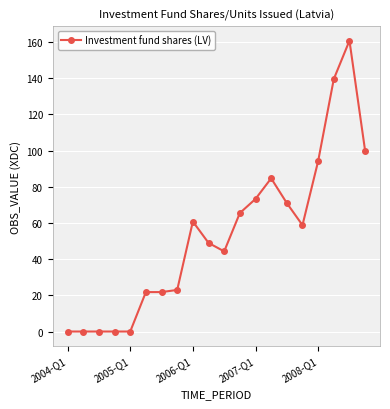

What is the greatest value displayed?

160.8